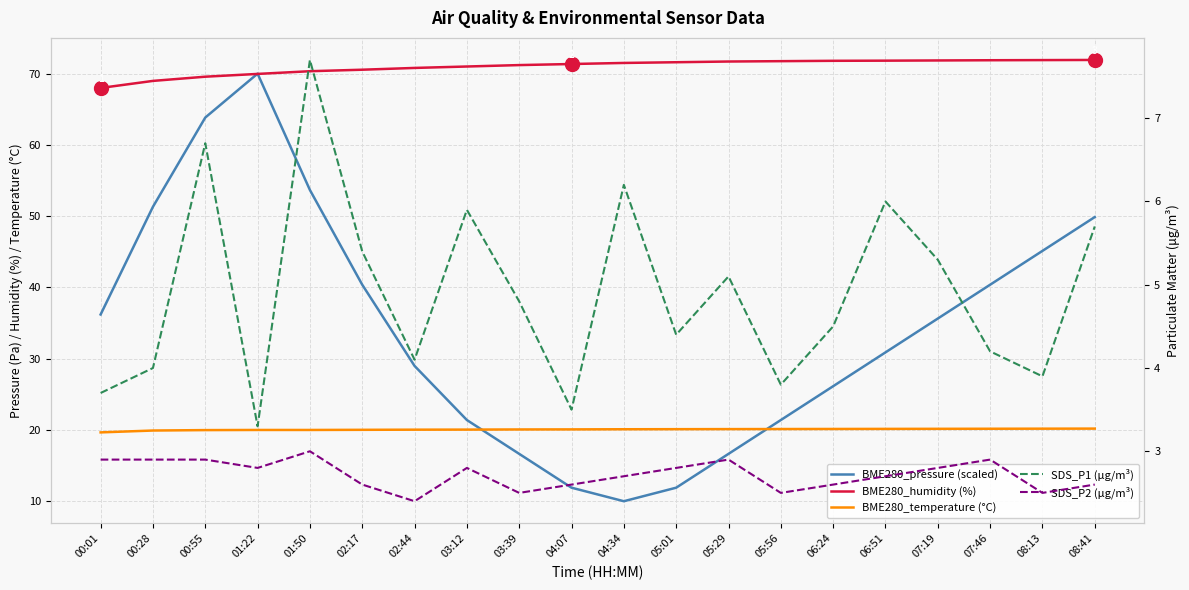

What is the value of the SDS_P2 (μg/m³) point at the 20th from the left?

2.6